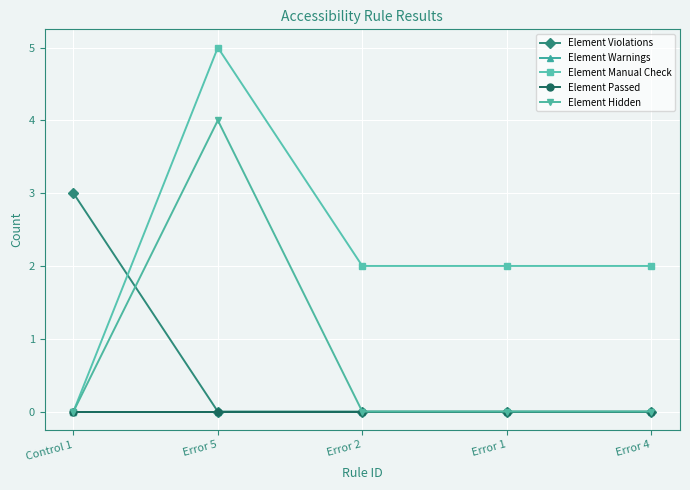

What is the difference between the highest and lowest values at Error 1?

2